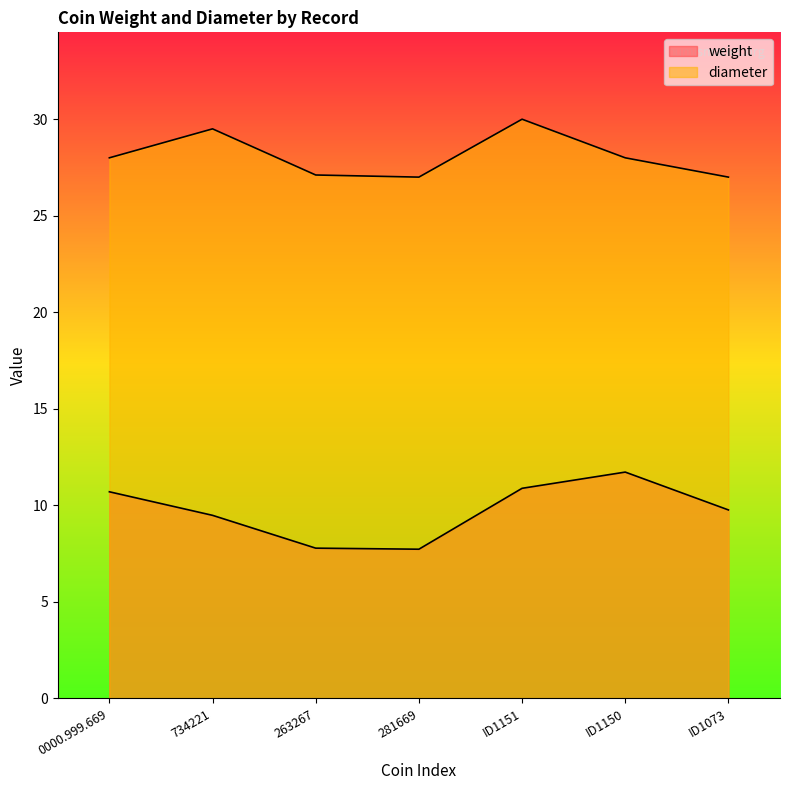

Which category has the highest value across all series?

ID1151